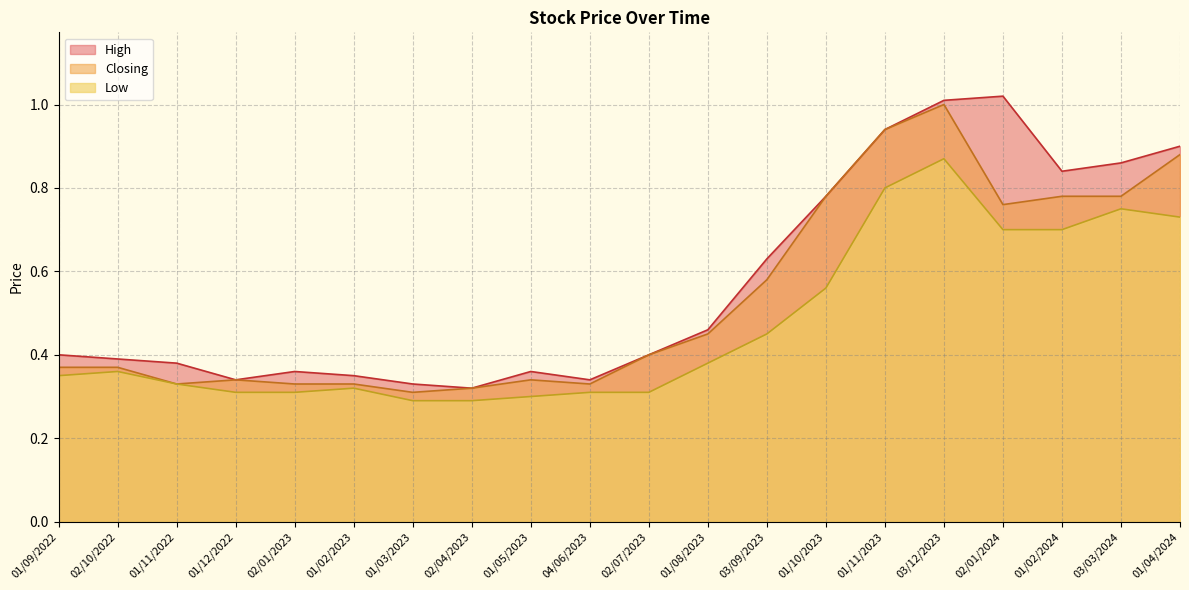

At which category is the sum across all series the highest?

03/12/2023